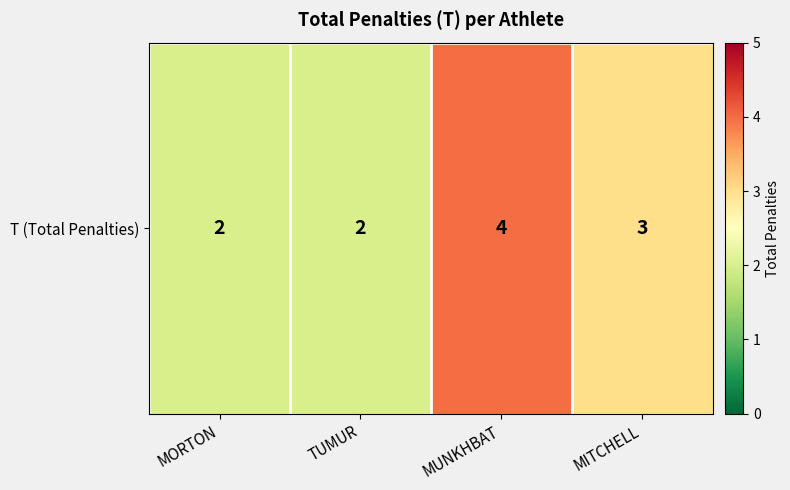

What is the average value?

3